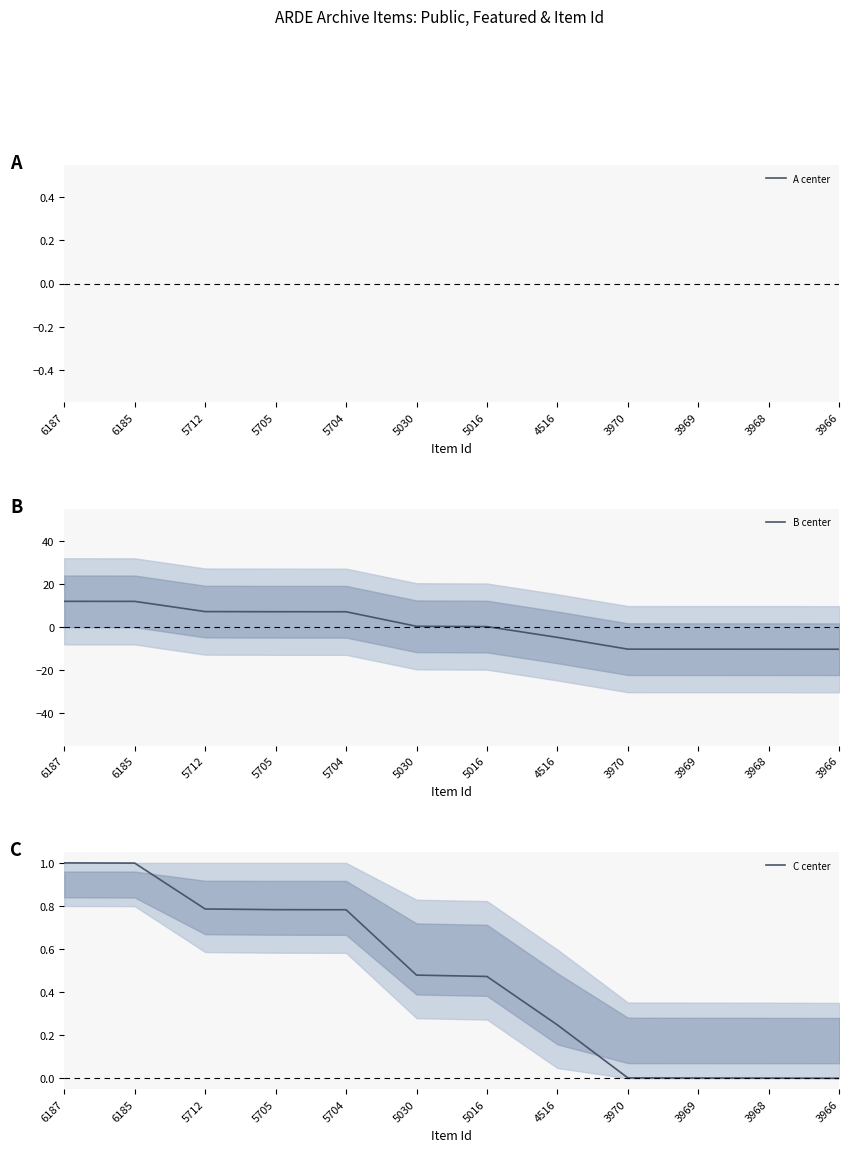

Read the C center value at 5704.

0.8